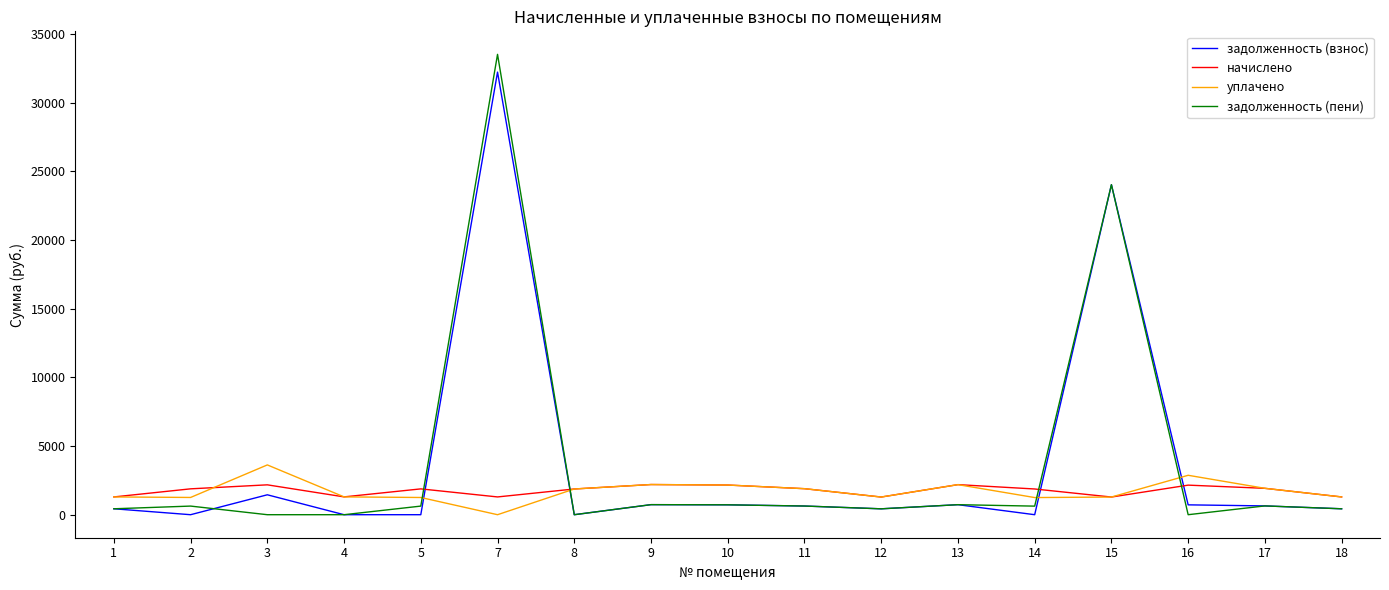

Which series ends up on top after the final intersection of уплачено and задолженность (пени)?

уплачено